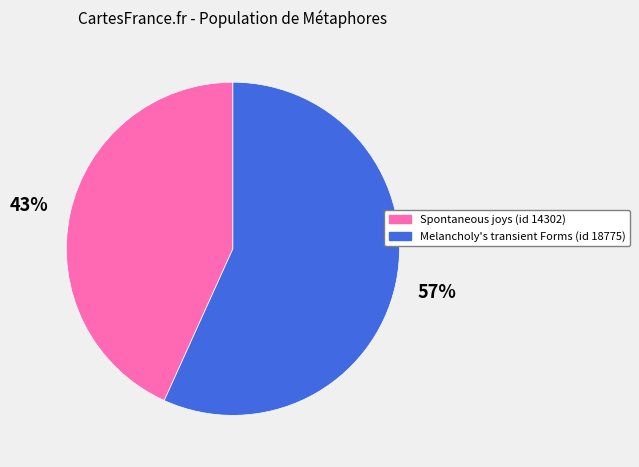

To the nearest percent, what portion does Spontaneous joys (id 14302) represent?

43%